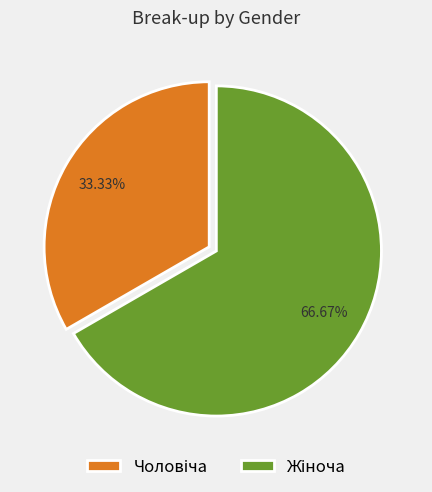

Does any single category account for the majority?

Yes